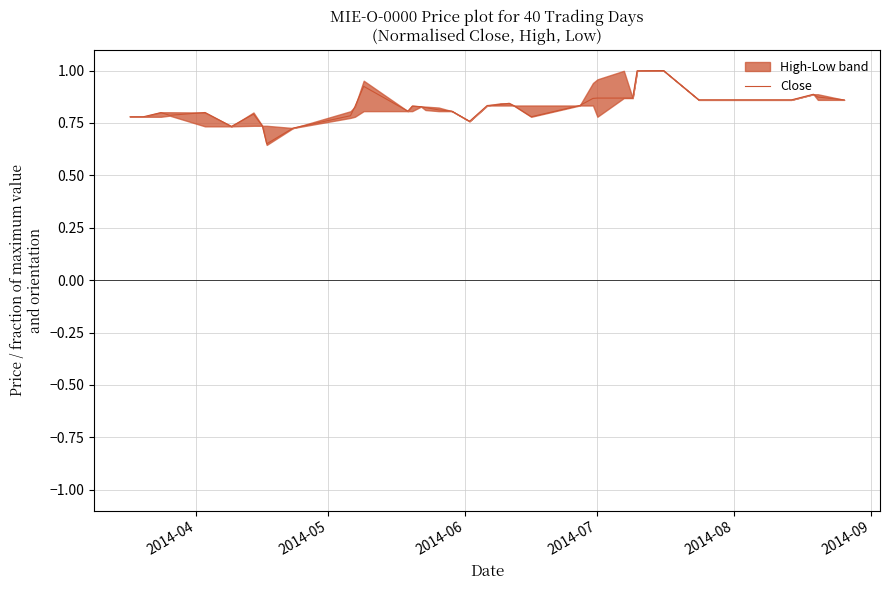

What is the highest value of the Close series?

1.0